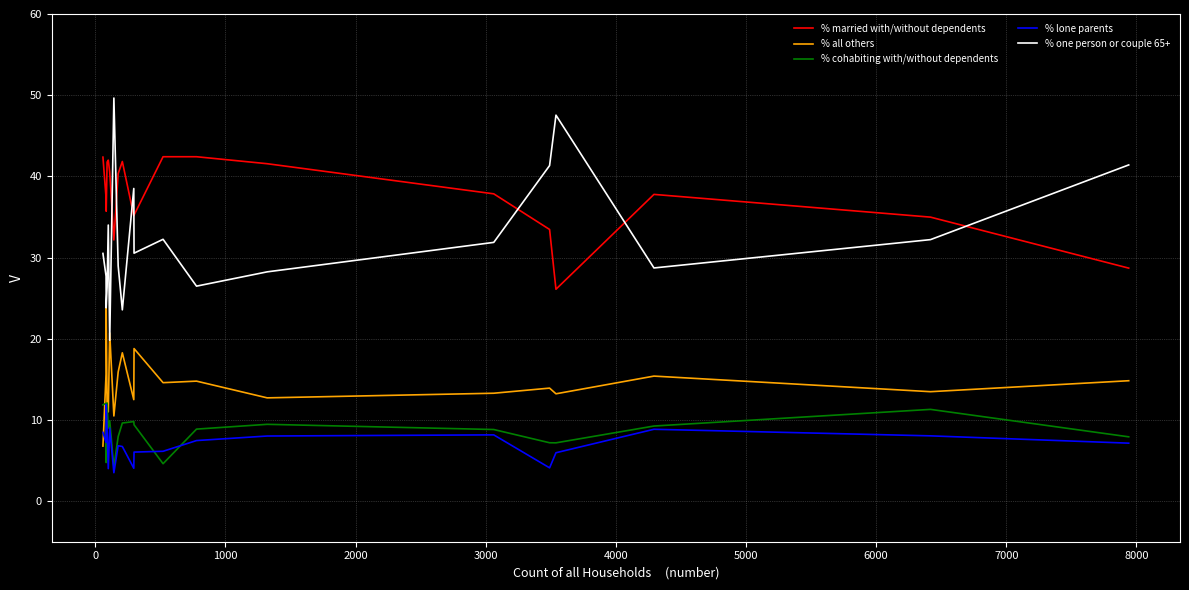

How many lines are shown in the chart?

5